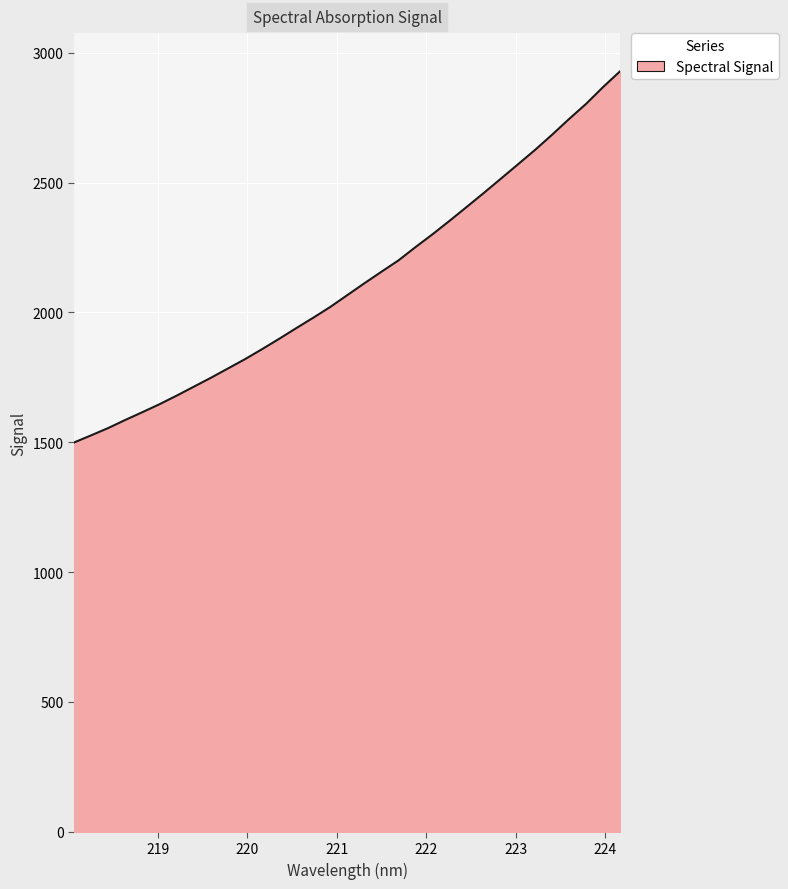

What is the greatest value displayed?

2929.2